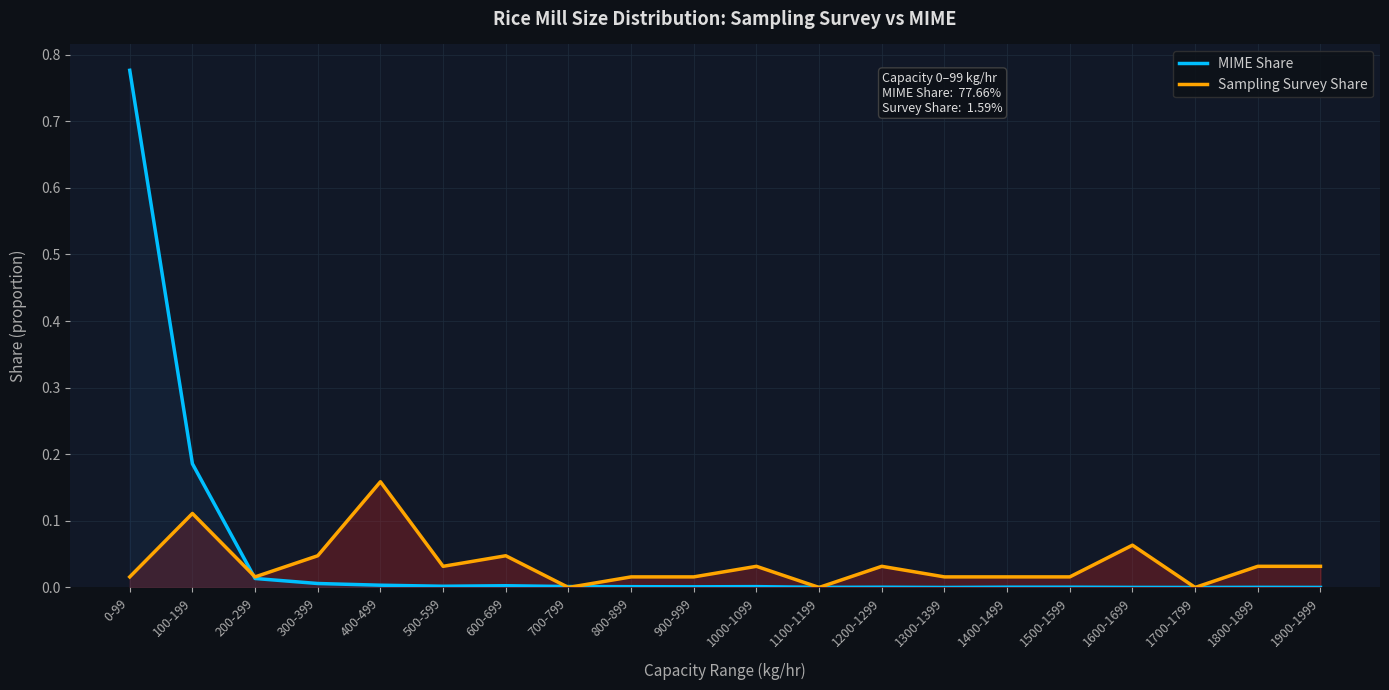

The value of MIME Share at 500-599 is 0.0. True or false?

False